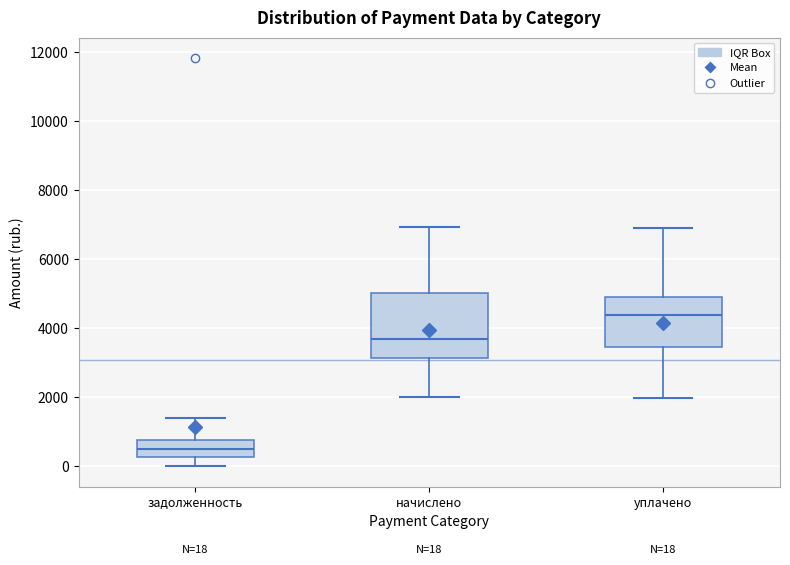

Comparing the boxes themselves (not the whiskers), which one is the tallest?

начислено